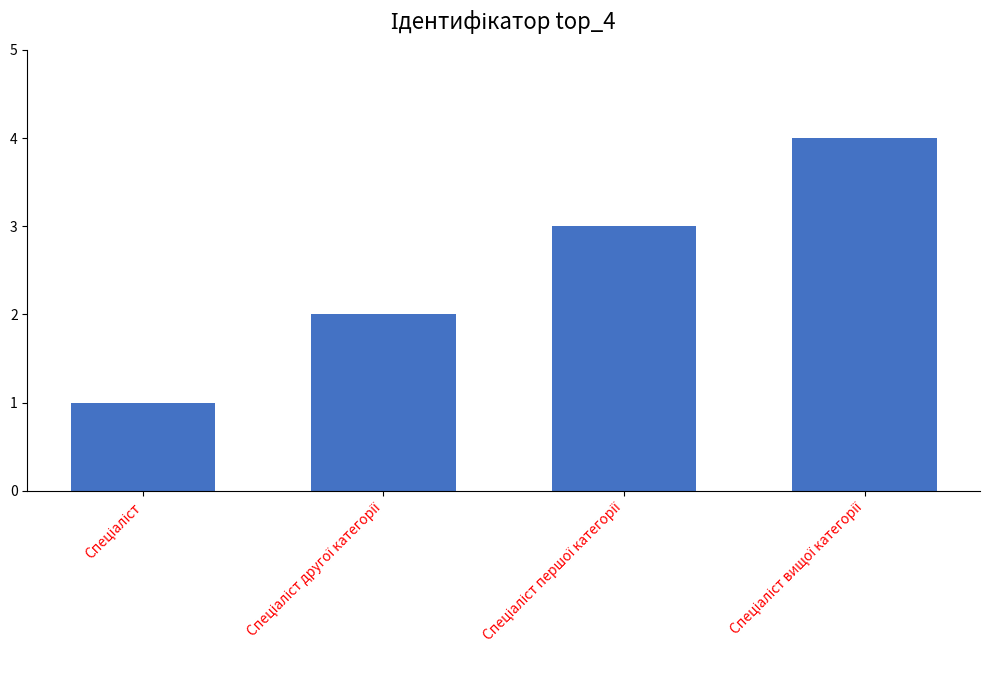

What is the sum of all values?

10